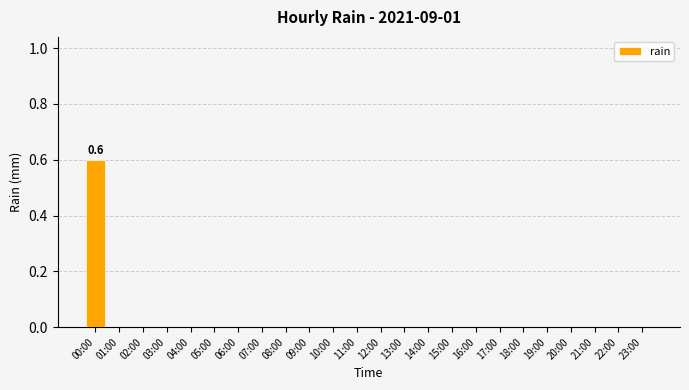

At which category does the chart reach its peak across all series?

00:00